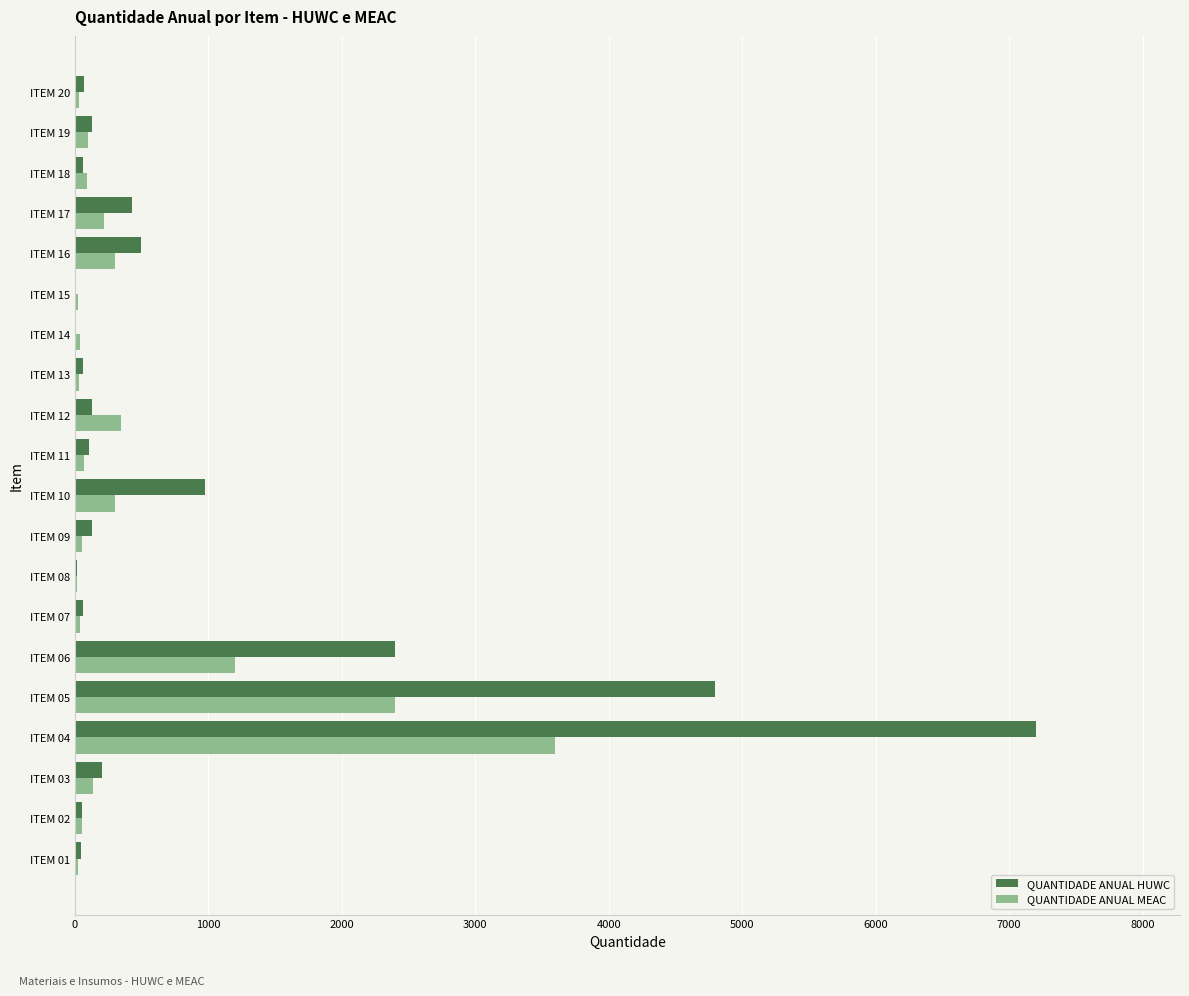

Which series changed the most between ITEM 07 and ITEM 10?

QUANTIDADE ANUAL HUWC